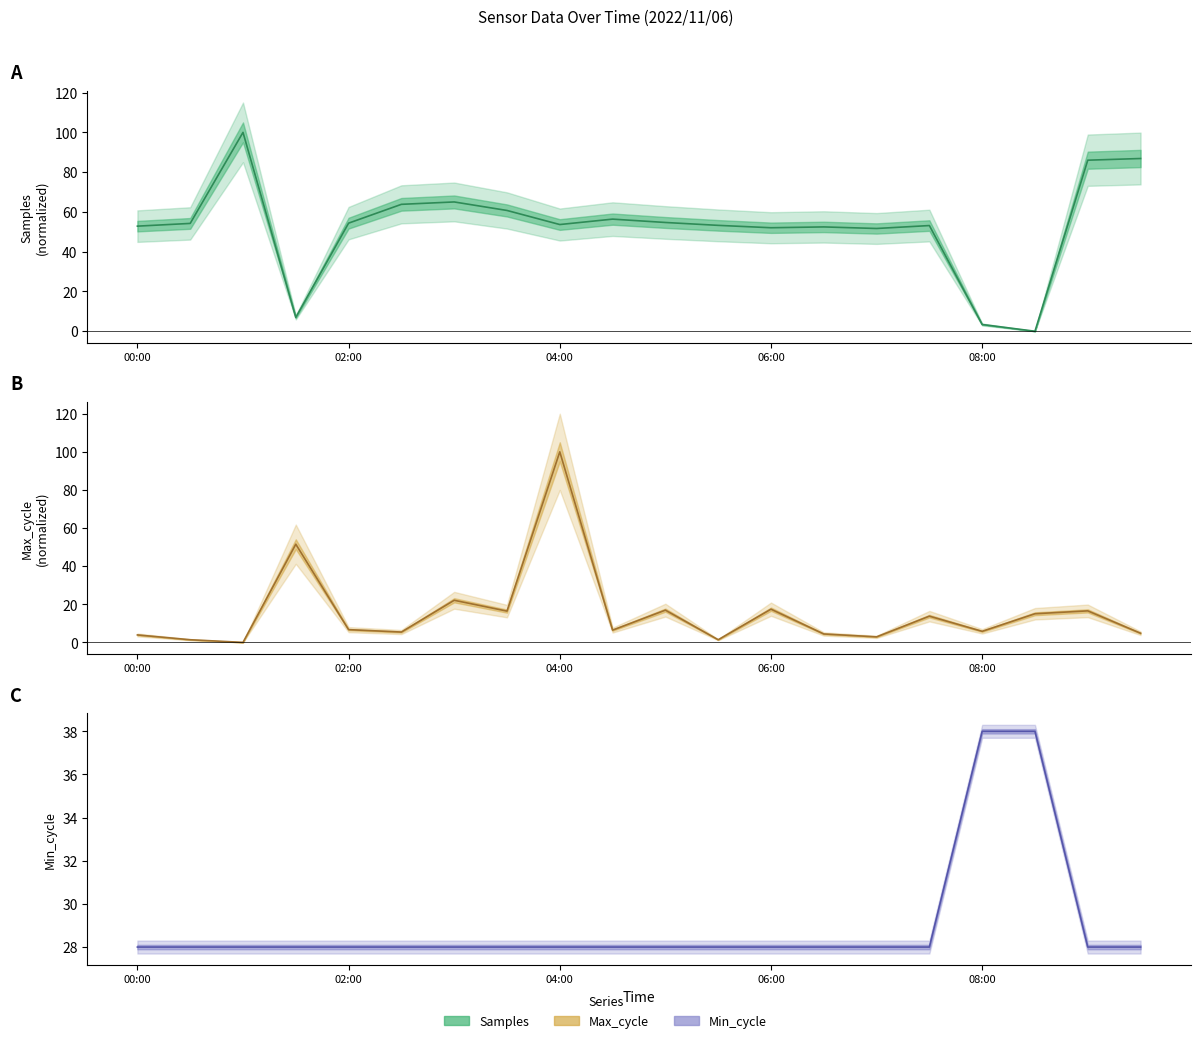

What is the approximate value of Max_cycle at 06:00?

17.4